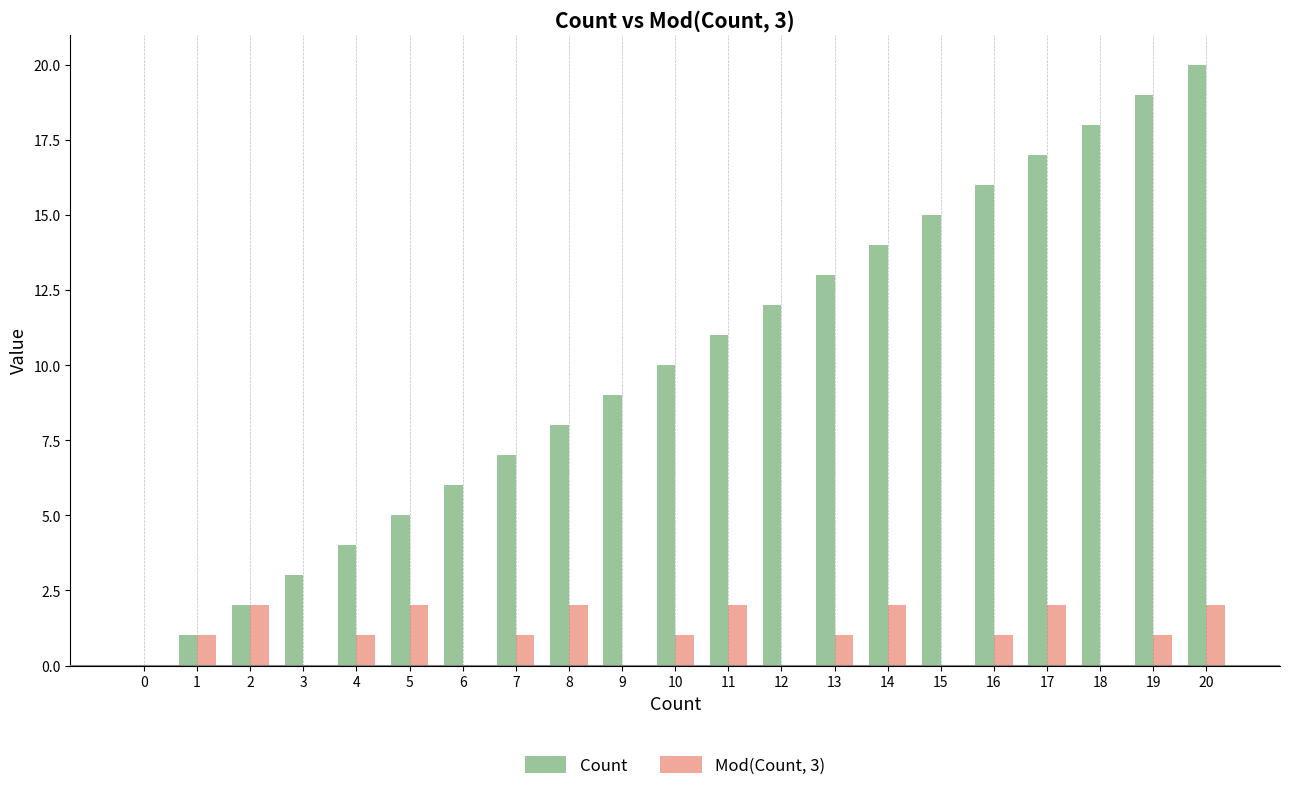

Is it true that Mod(Count, 3) equals 0 at 15?

True